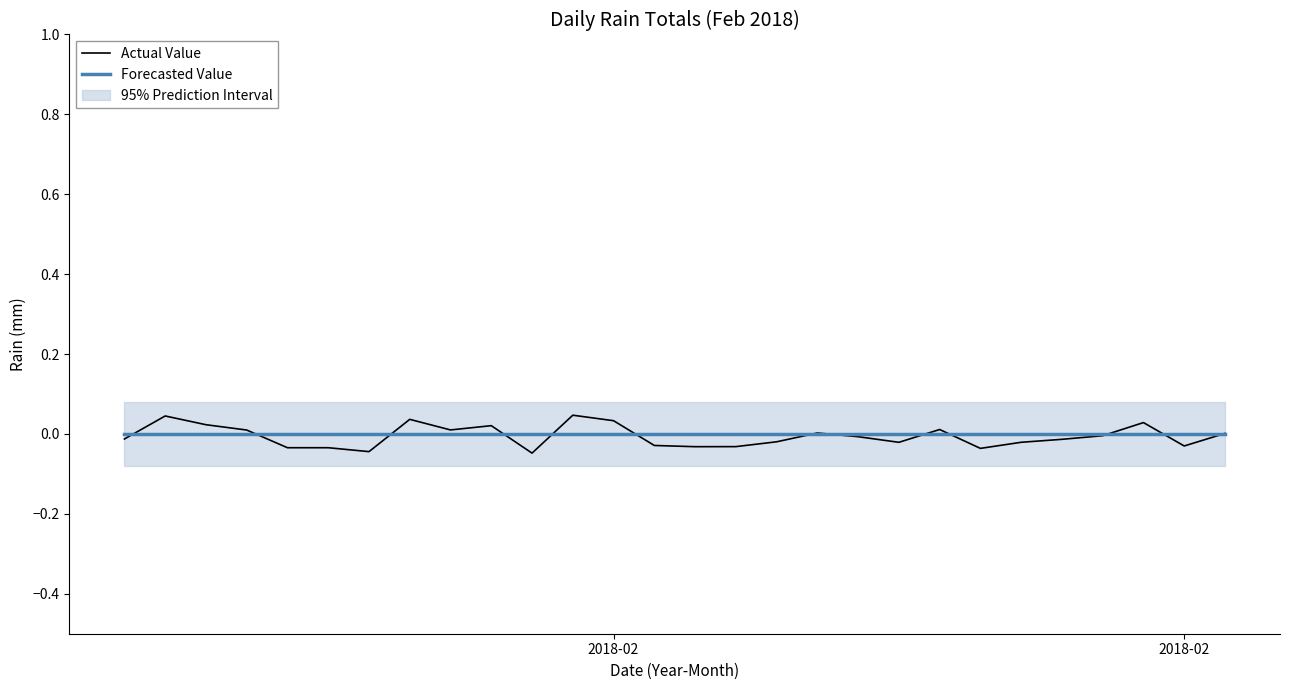

How many times do Forecasted Value and Actual Value cross each other?

13